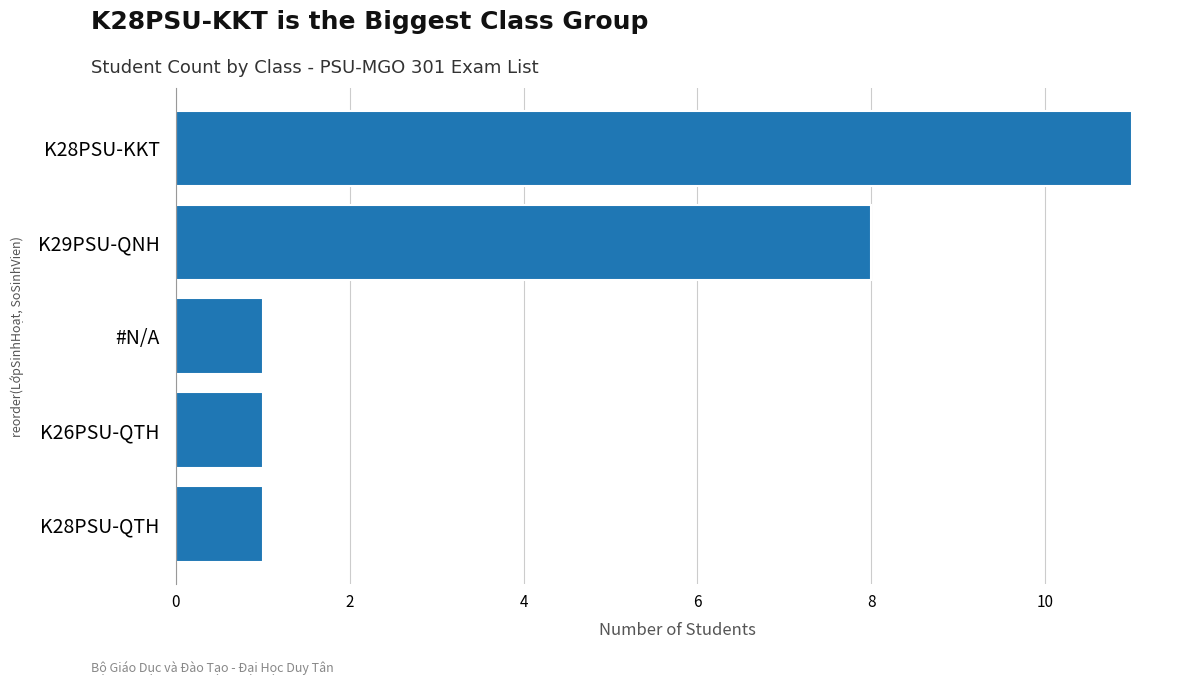

What is the minimum value shown in the chart?

1